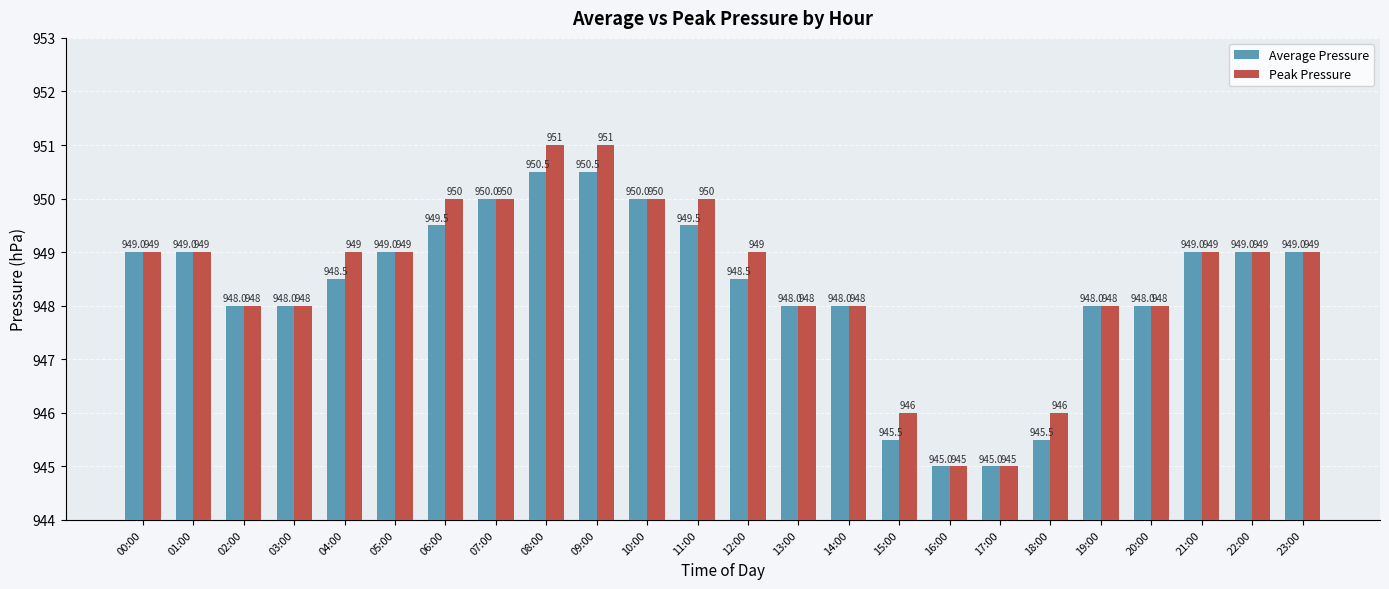

Is it true that Average Pressure equals 948.0 at 03:00?

True